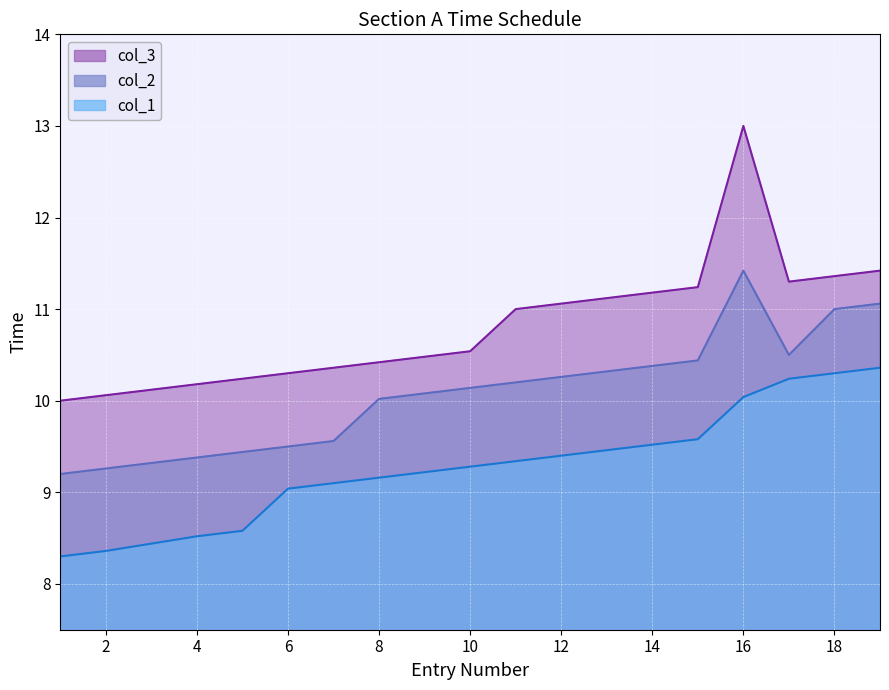

What are all the series names shown in the legend?

col_1, col_2, col_3